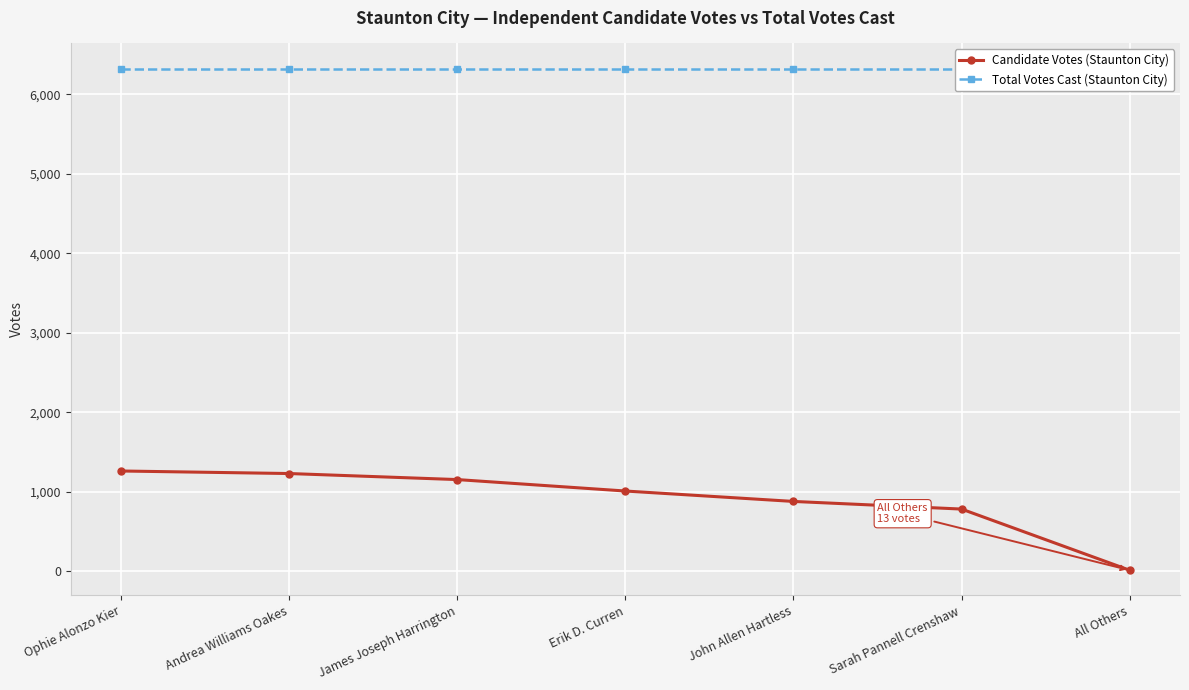

At how many categories does at least one series exceed 5955?

7